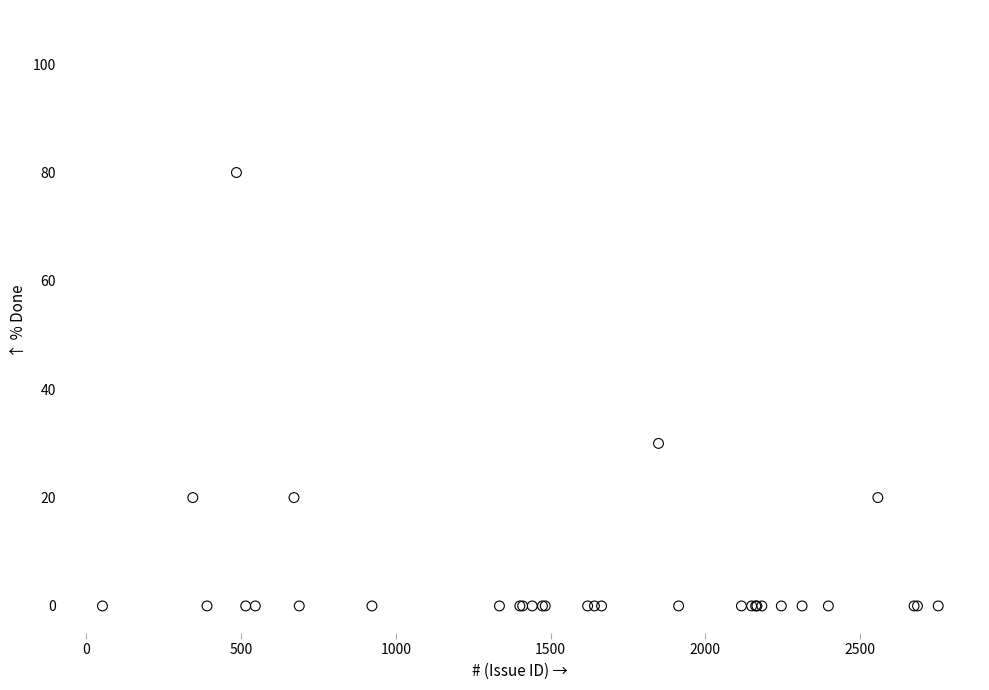

What Y value in the scatter plot is closest to 40?

30